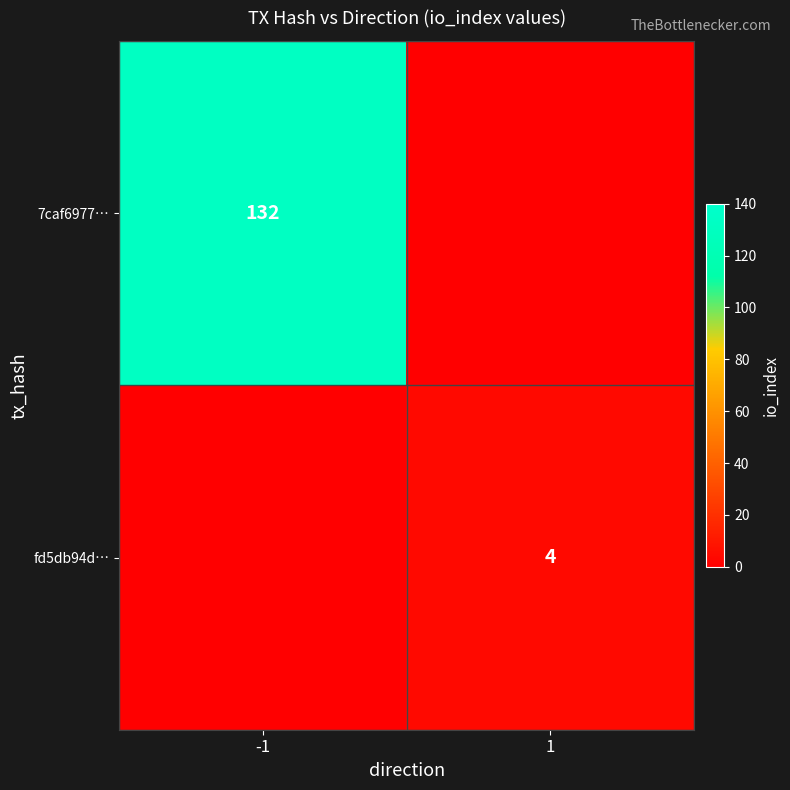

The fd5db94d… series shows 4.0 at 1. True or false?

True